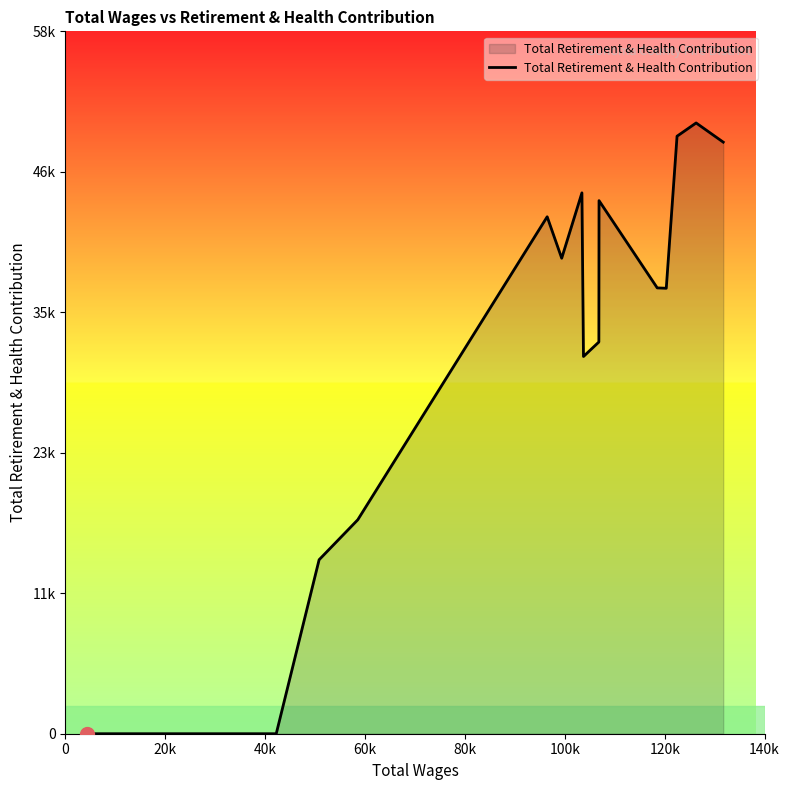

Does the chart have visible grid lines?

No